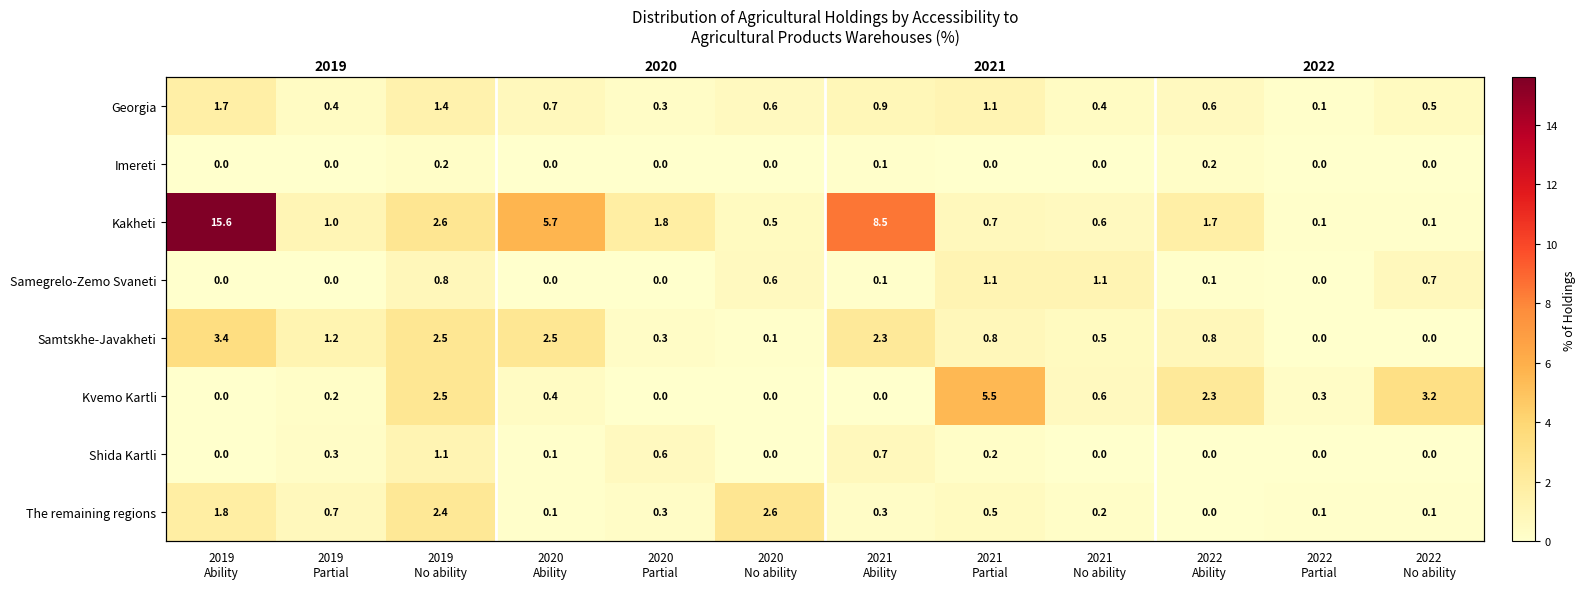

Which series has the widest spread of values?

Kakheti